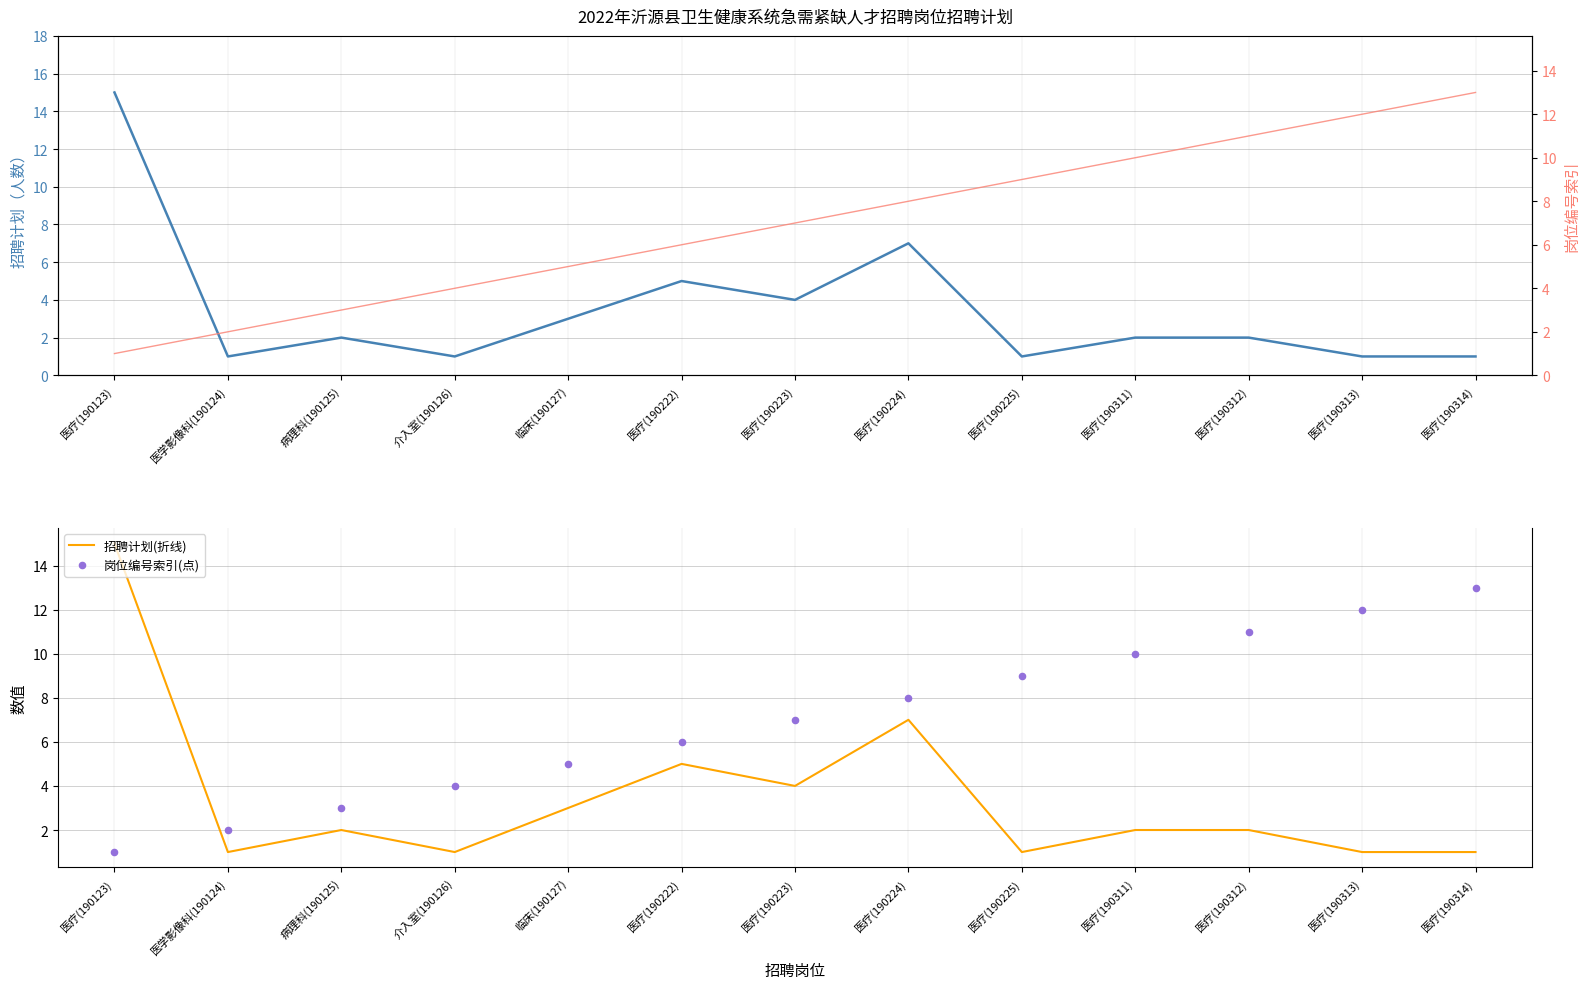

At which category is the sum across all series the highest?

医疗(190123)